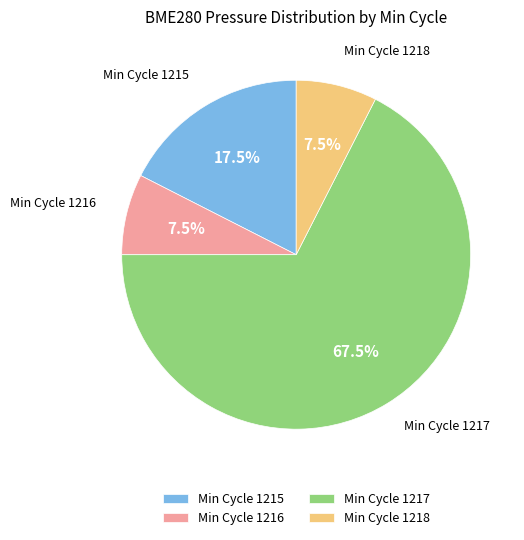

Which category has the biggest portion of the pie?

Min Cycle 1217